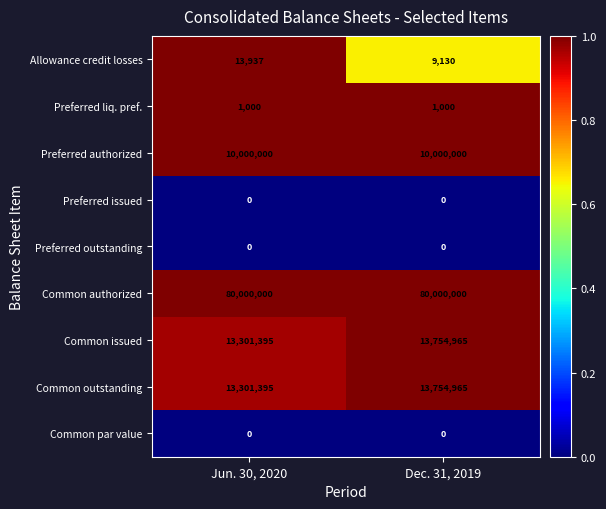

What is the average value of the Allowance credit losses series?

11534